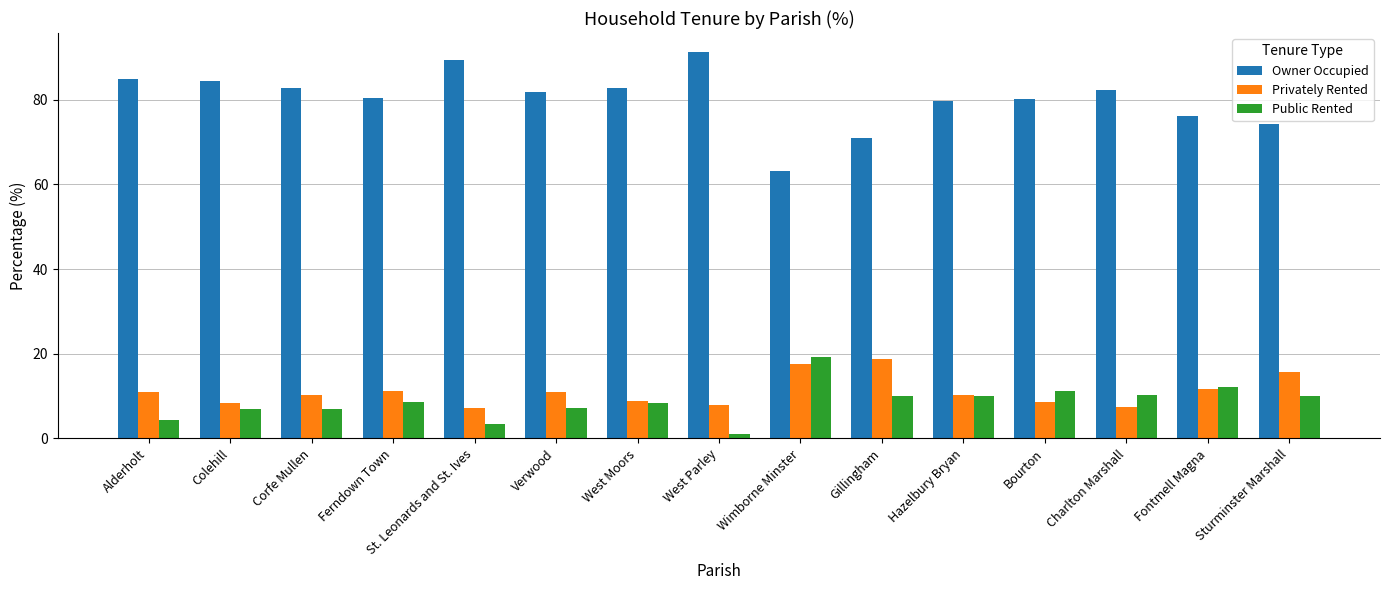

Which series has the largest total across all categories?

Owner Occupied